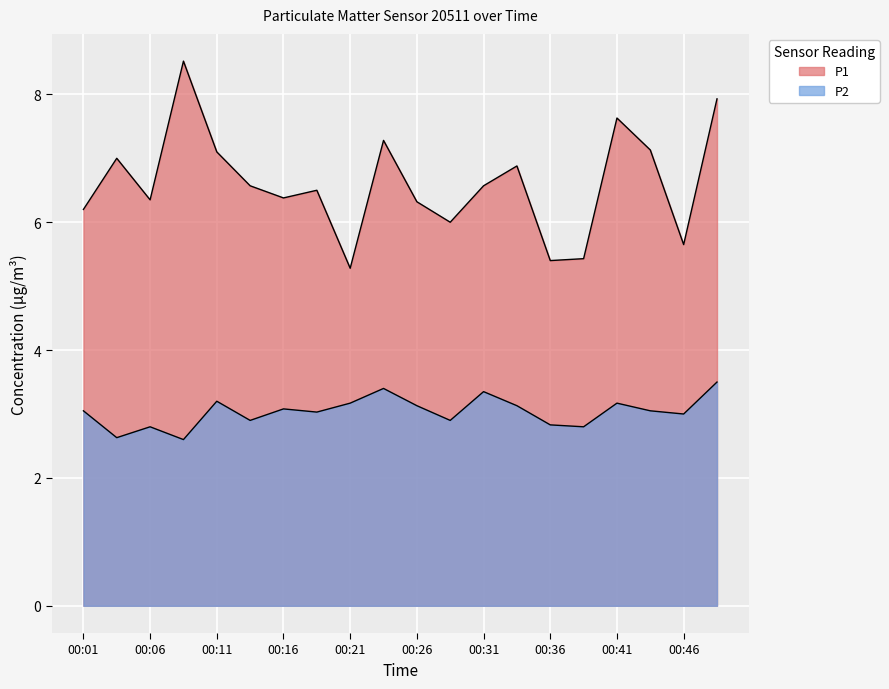

Reading left to right, extract all data points from this chart.

P1: 00:01=6.2	00:04=7.0	00:06=6.3	00:09=8.5	00:11=7.1	00:14=6.6	00:16=6.4	00:19=6.5	00:21=5.3	00:24=7.3	00:26=6.3	00:28=6.0	00:31=6.6	00:33=6.9	00:36=5.4	00:38=5.4	00:41=7.6	00:43=7.1	00:46=5.7	00:48=7.9
P2: 00:01=3.0	00:04=2.6	00:06=2.8	00:09=2.6	00:11=3.2	00:14=2.9	00:16=3.1	00:19=3.0	00:21=3.2	00:24=3.4	00:26=3.1	00:28=2.9	00:31=3.4	00:33=3.1	00:36=2.8	00:38=2.8	00:41=3.2	00:43=3.0	00:46=3.0	00:48=3.5